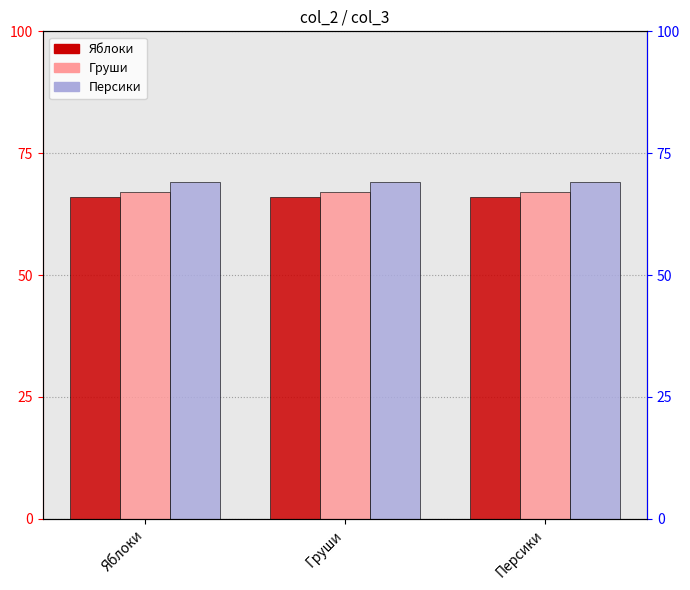

True or false: Груши has a value of 67 at Груши.

True